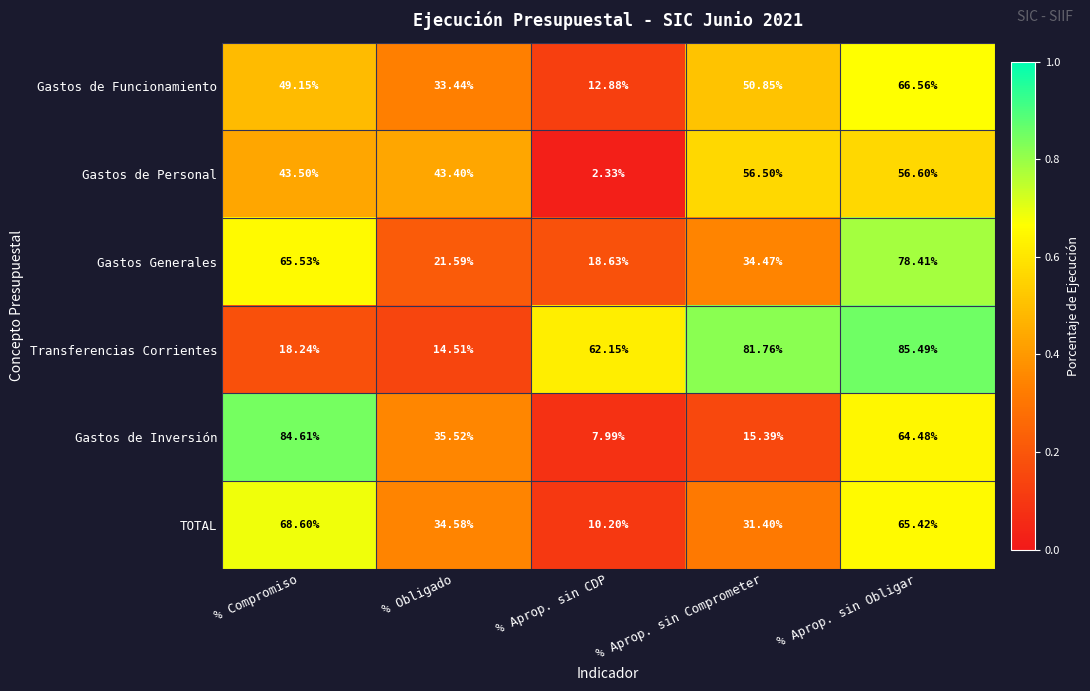

What is the spread (max minus min) of values at % Aprop. sin Comprometer?

66.4